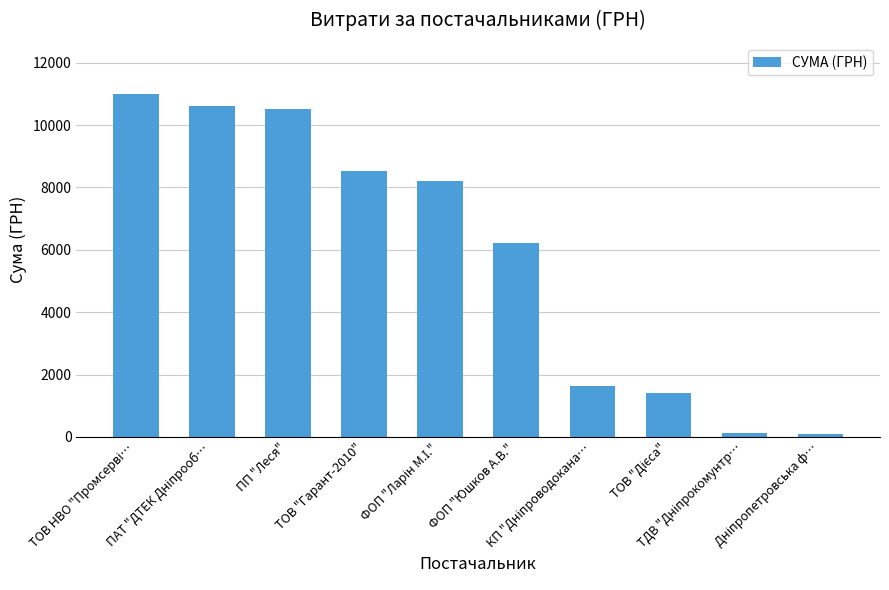

What is the average value?

5837.0